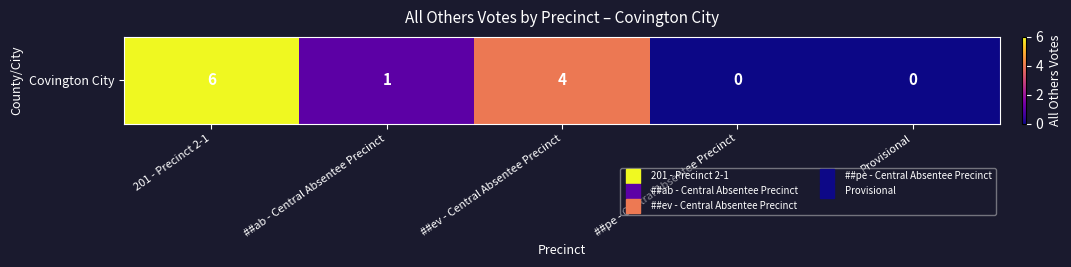

True or false: the data shows 4 at ##ev - Central Absentee Precinct.

True